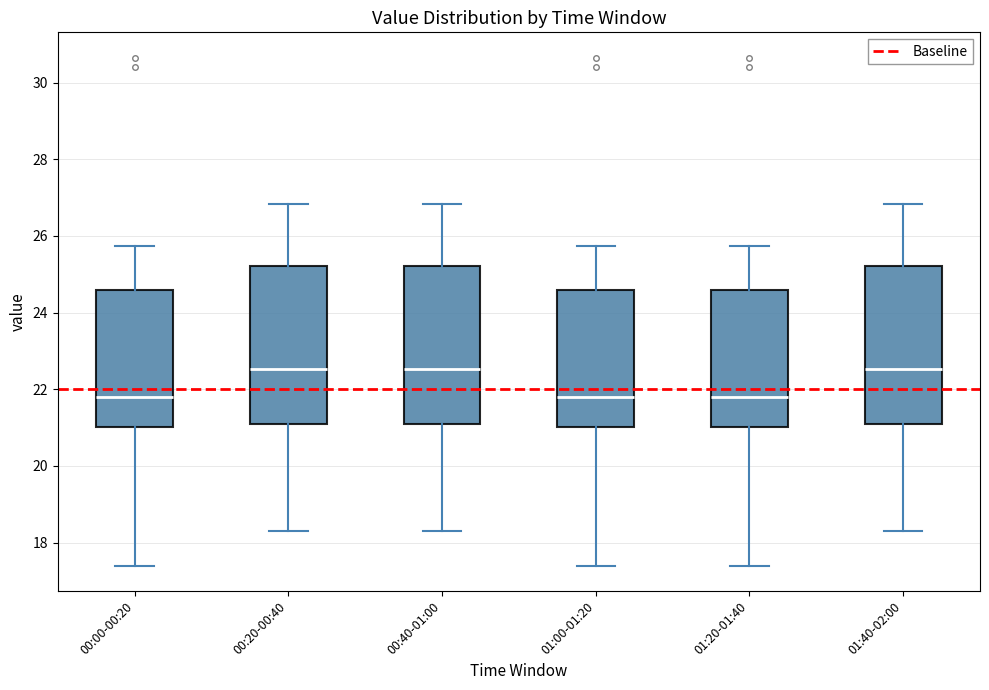

Where does the lower whisker of the box for 00:00-00:20 end on the y-axis? The values are not printed on the chart, so give them approximately, as read against the axis.

17.4